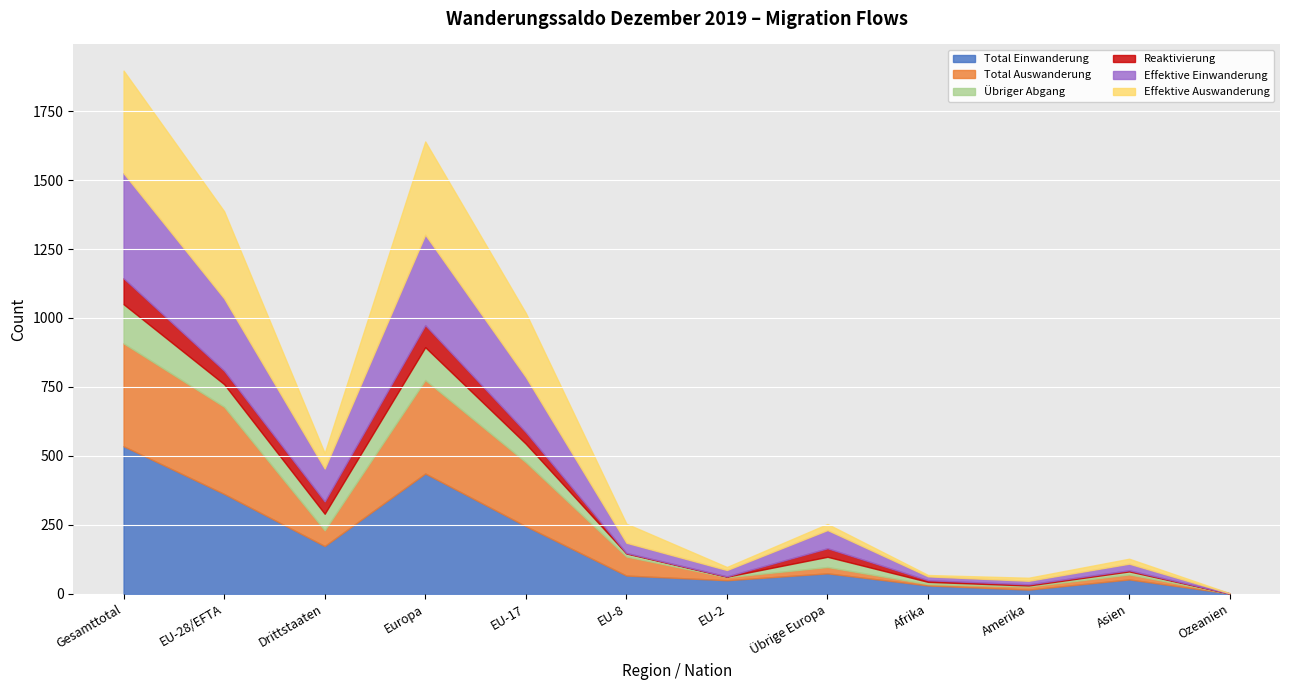

Where is the first local maximum for Reaktivierung?

Europa